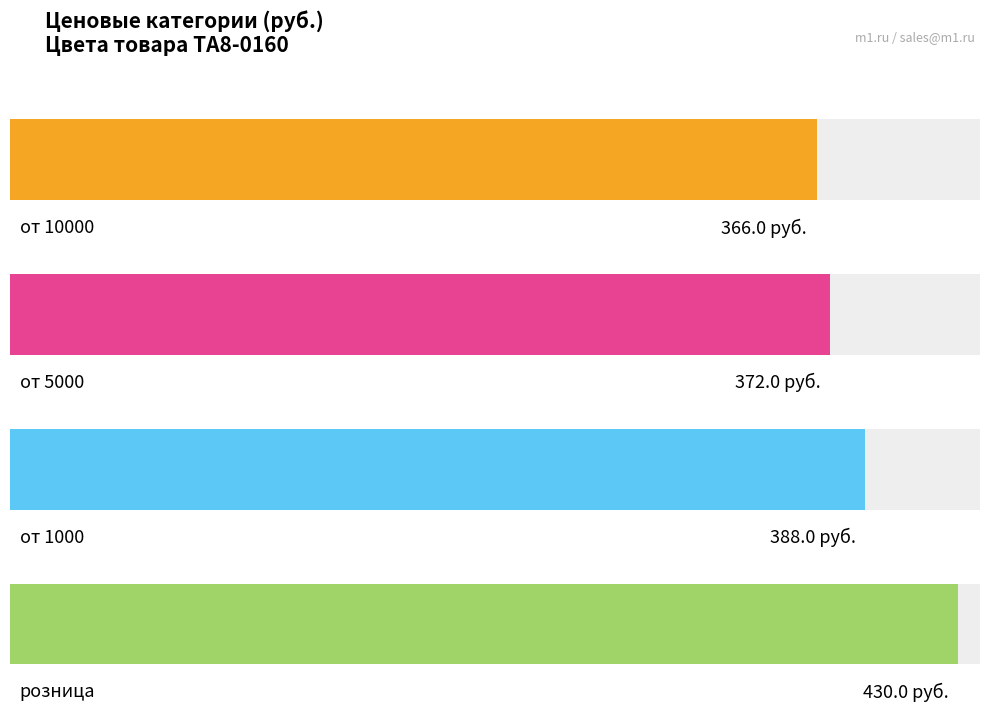

What is the approximate value of от 1000 at голубой/белый?

388